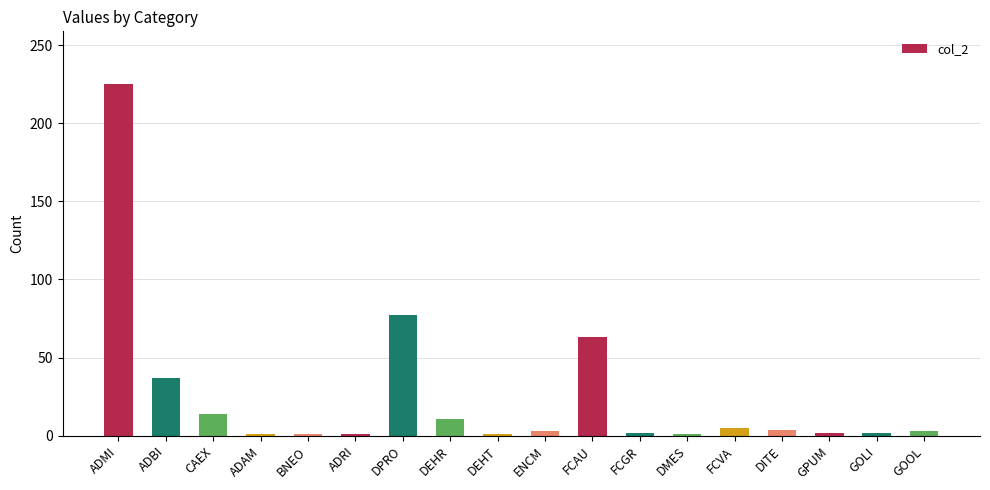

Is it true that the value at ADAM is 1?

True